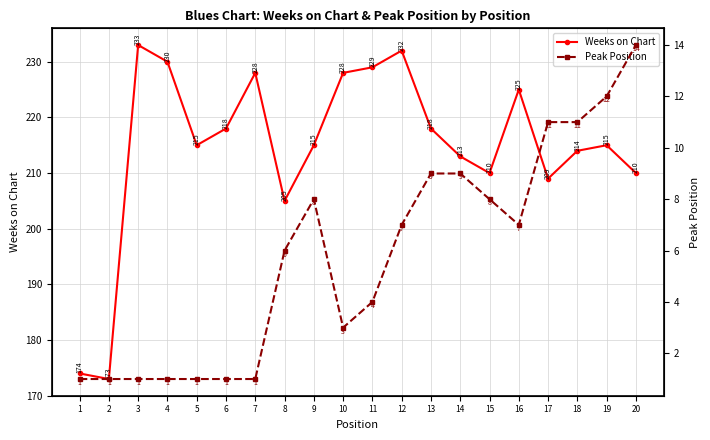

Rank the series by their average value, from lowest to highest.

Peak Position, Weeks on Chart